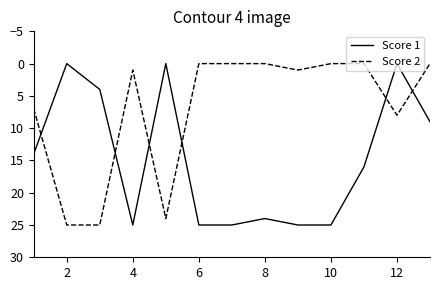

True or false: Score 2 and Score 1 cross at least once.

True